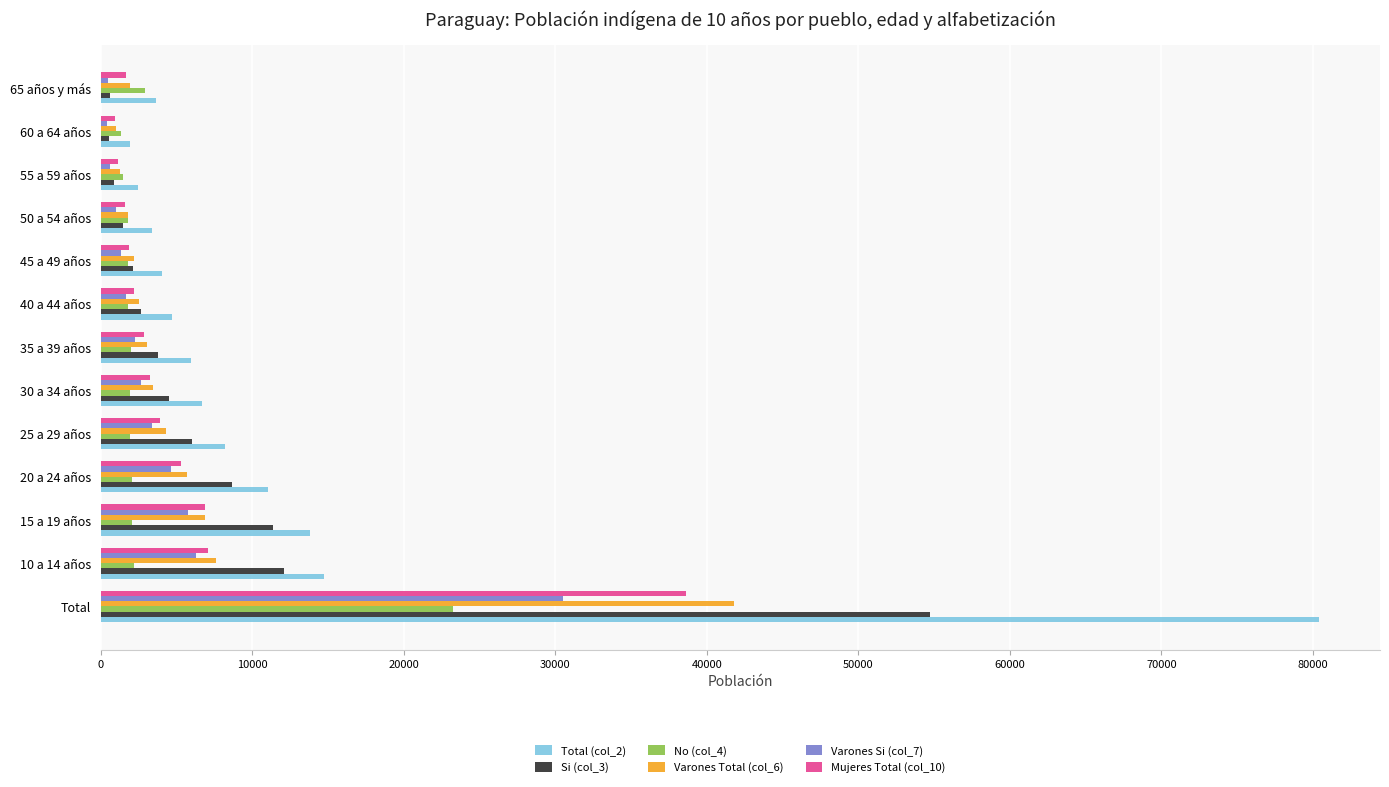

What is the greatest value displayed?

80408